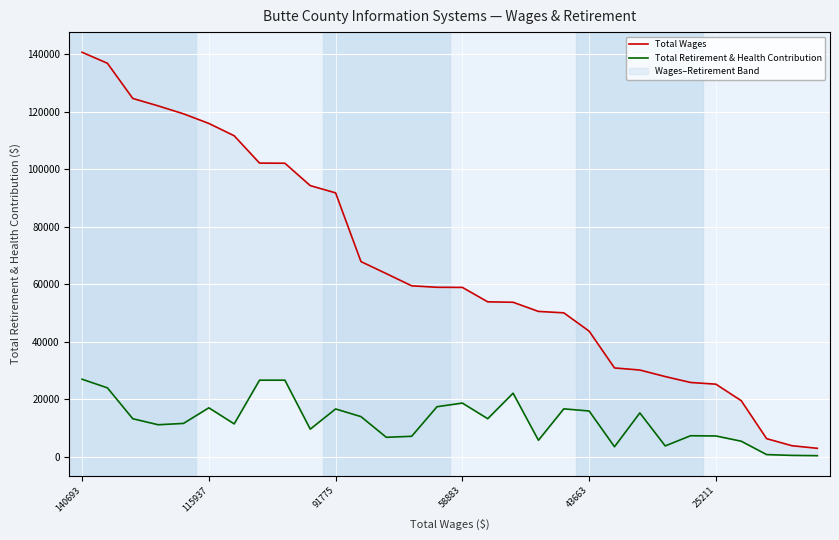

True or false: Total Retirement & Health Contribution and Total Wages intersect in this chart.

False